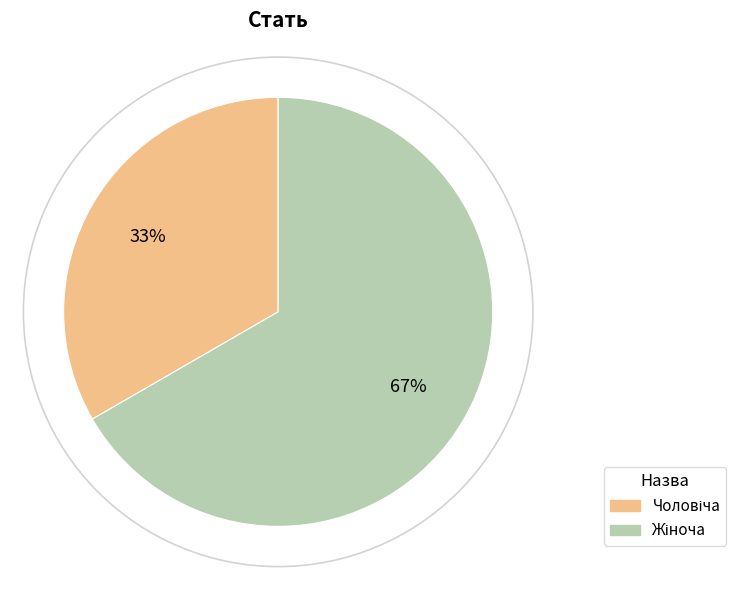

Is there a majority slice in this chart?

Yes